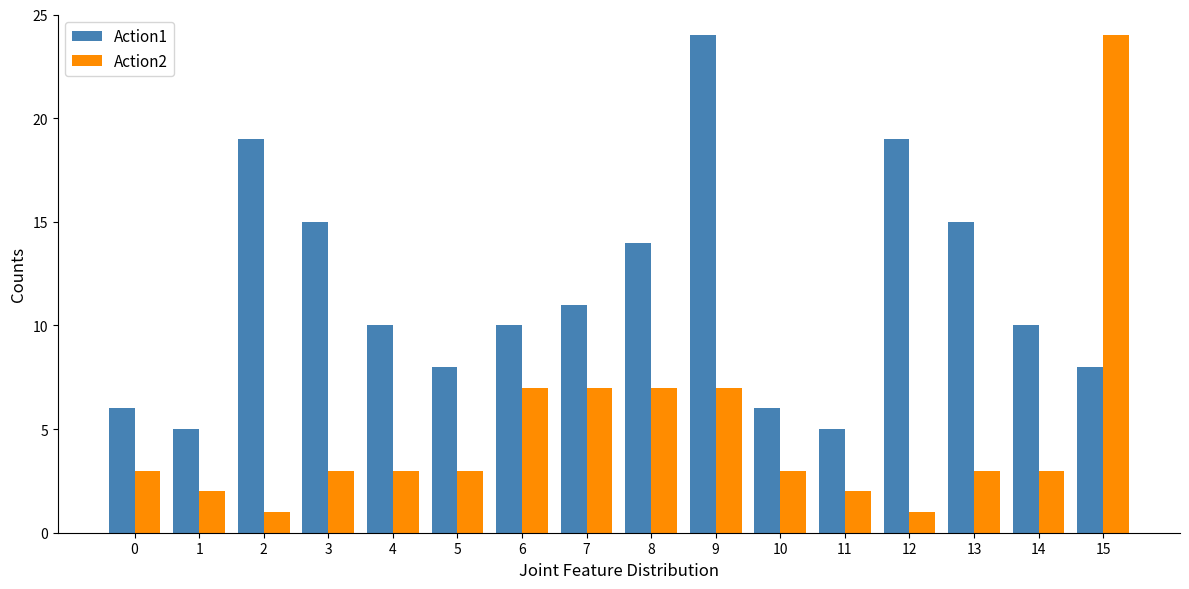

Which series has the largest range (max minus min)?

Action2